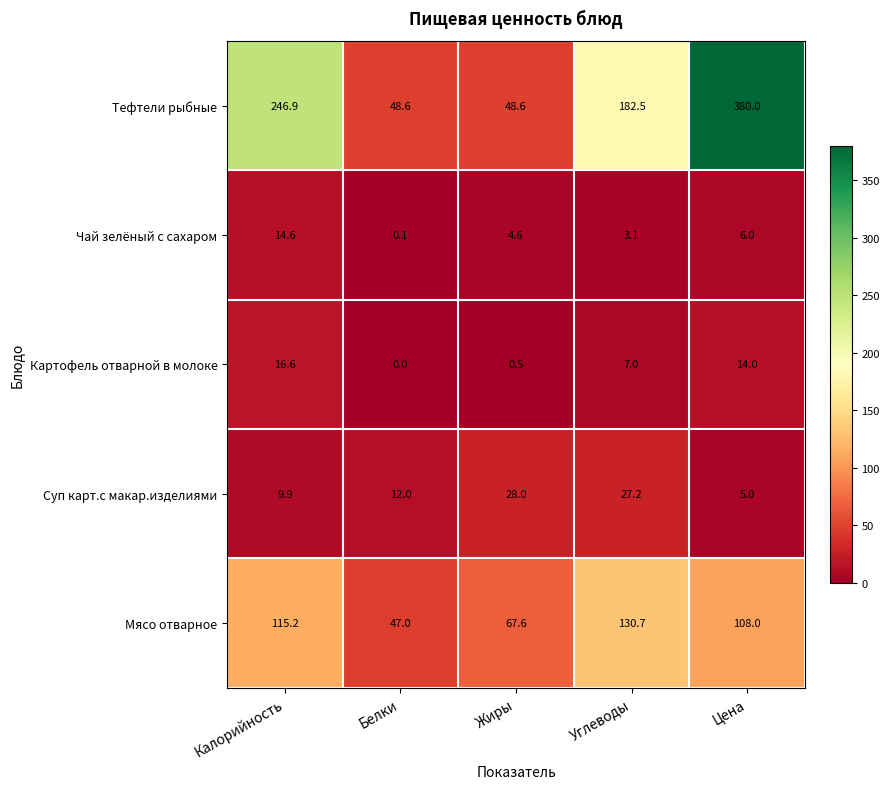

What is the maximum value shown in the chart?

380.0